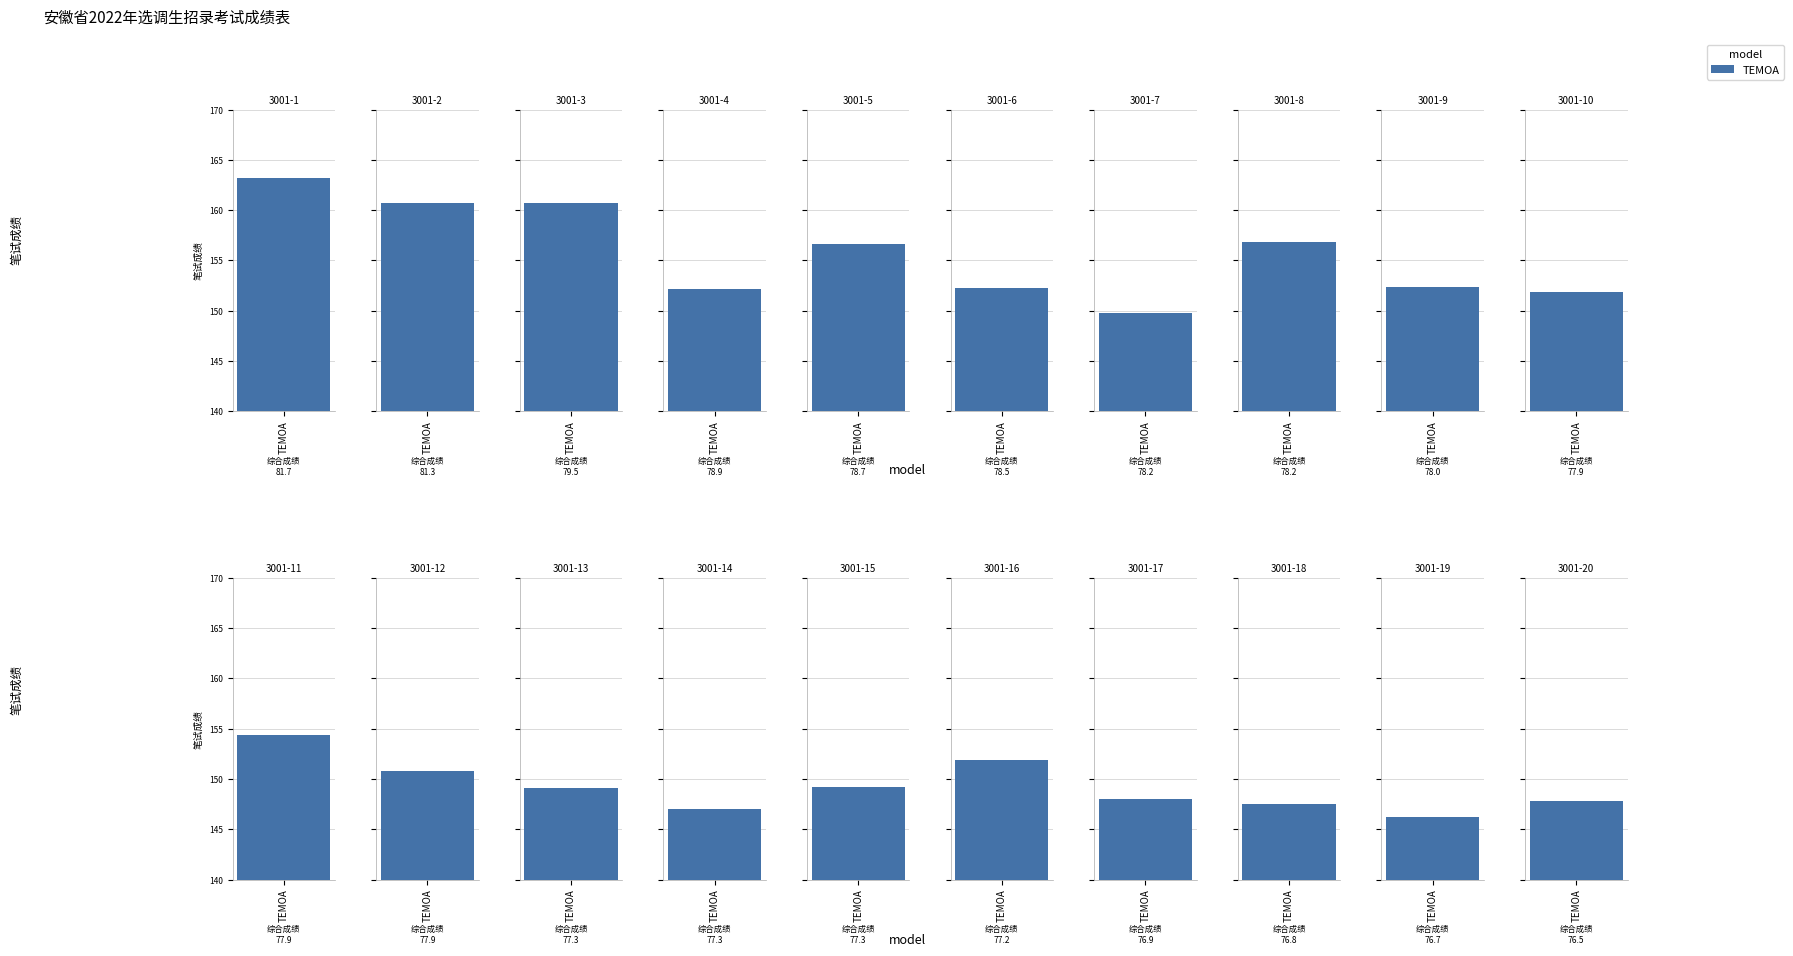

List the labels in order of value, smallest first.

3001-19, 3001-14, 3001-18, 3001-20, 3001-17, 3001-13, 3001-15, 3001-7, 3001-12, 3001-10, 3001-16, 3001-4, 3001-6, 3001-9, 3001-11, 3001-5, 3001-8, 3001-2, 3001-3, 3001-1